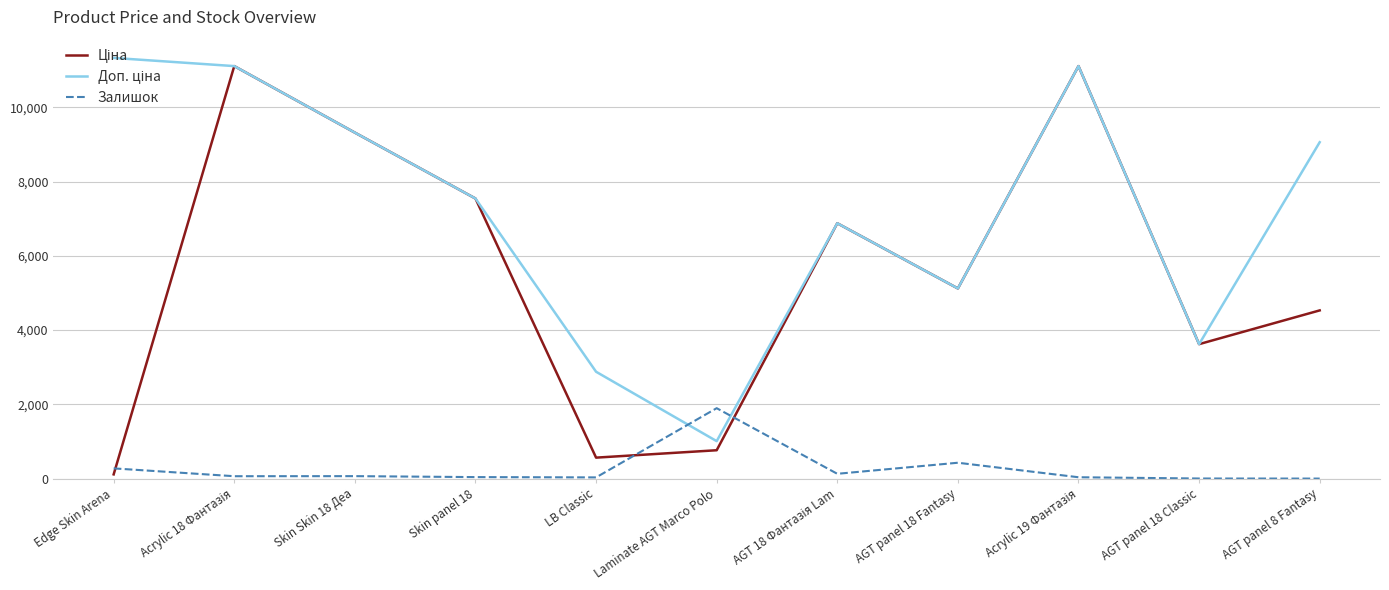

The value of Залишок at AGT panel 18 Fantasy is 427.0. True or false?

True